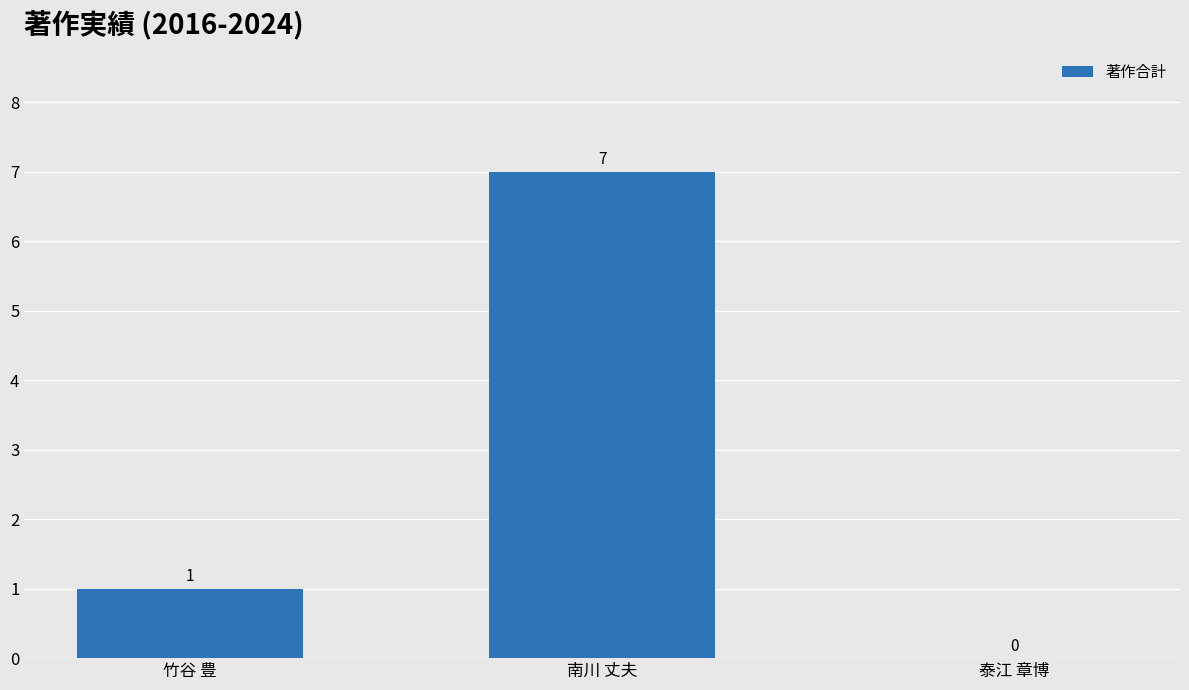

What is the greatest value displayed?

7